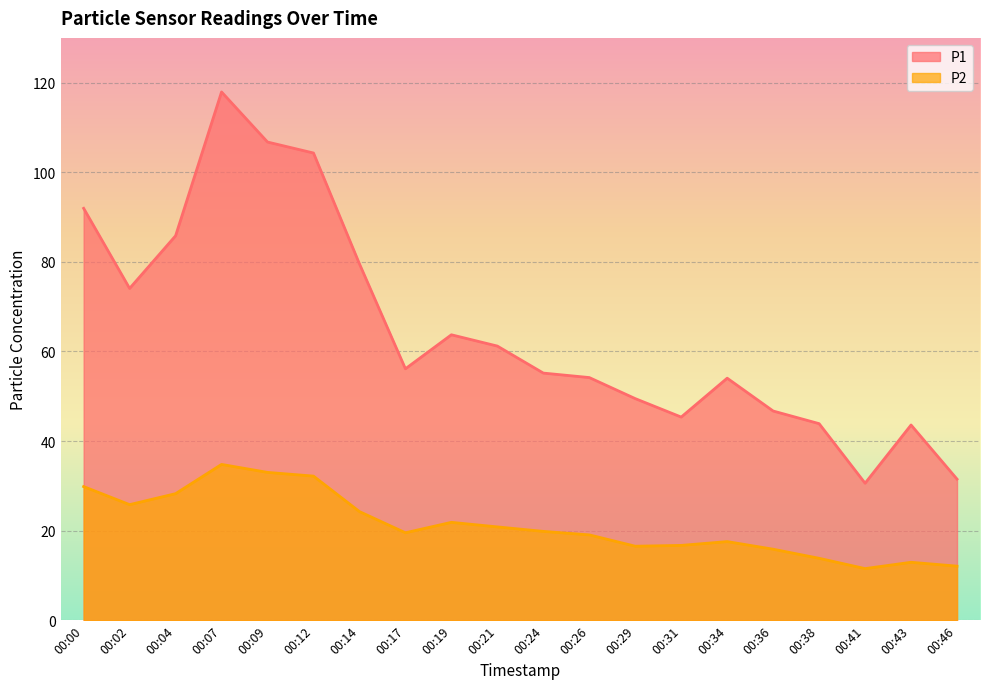

How many categories are shown in the chart?

20